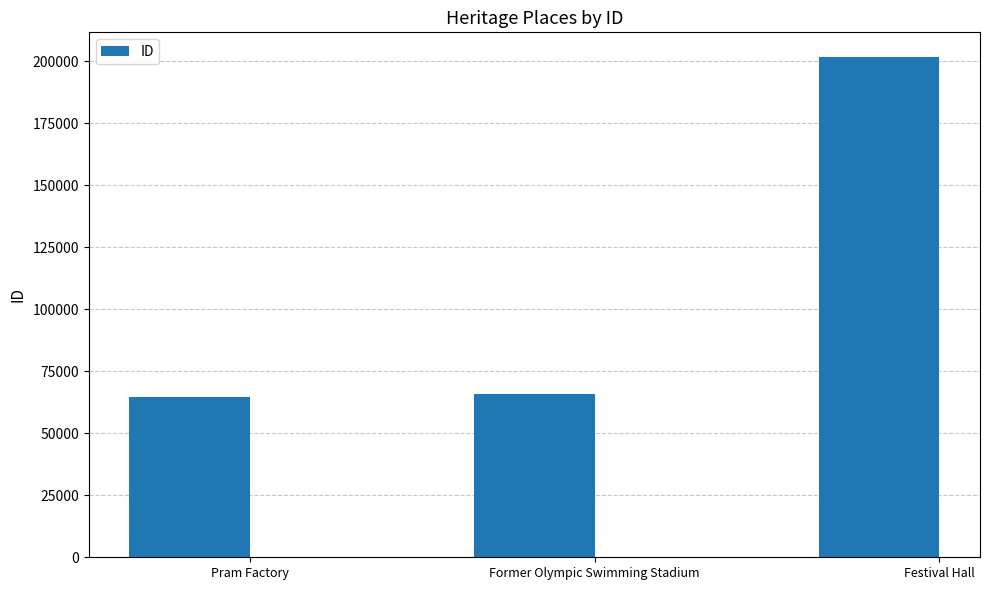

The value at Former Olympic Swimming Stadium is 65676. True or false?

True